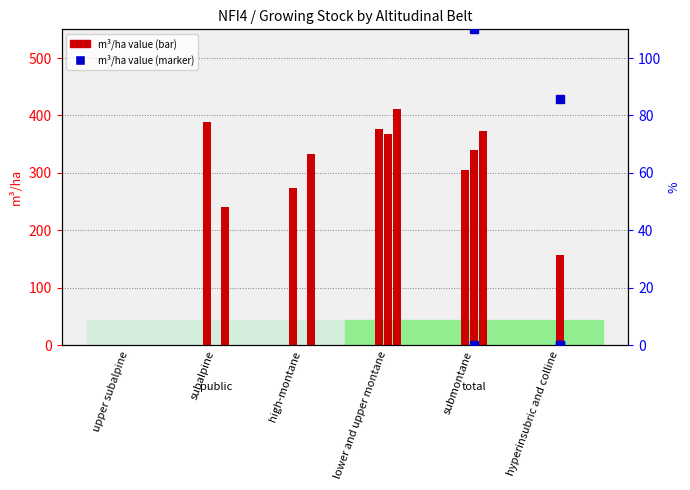

At which label is Northern Alps (public) closest to 205?

subalpine